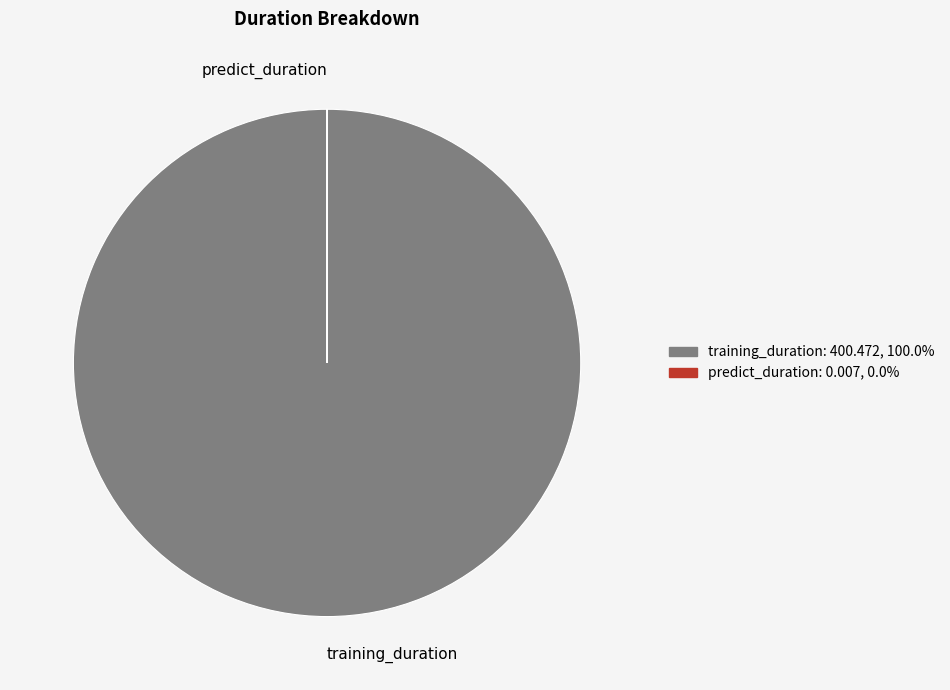

Is there any slice that represents more than half of the pie?

Yes